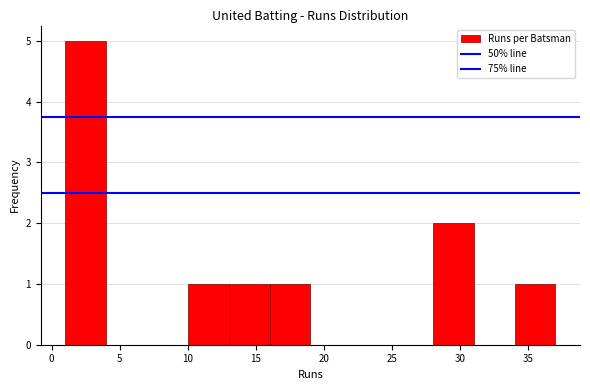

How tall is the bar that spans 34 to 37 on the x-axis? The values are not printed on the chart, so give them approximately, as read against the axis.

1